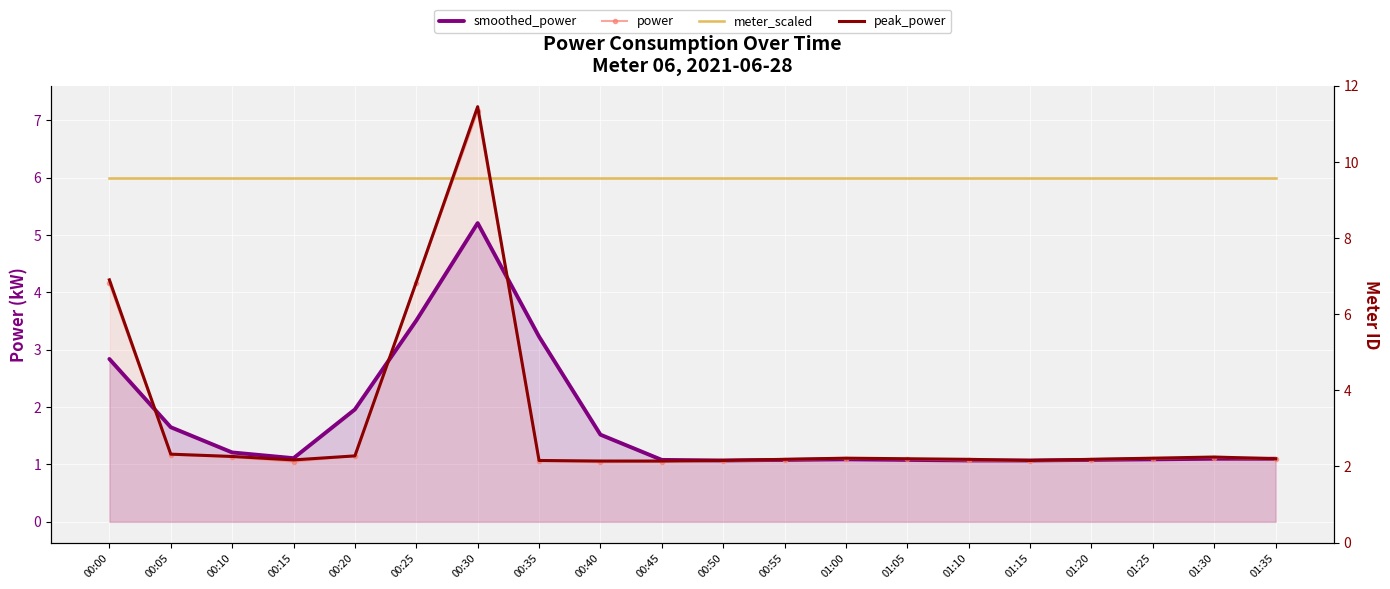

The value of meter_scaled at 00:30 is 9.8. True or false?

False